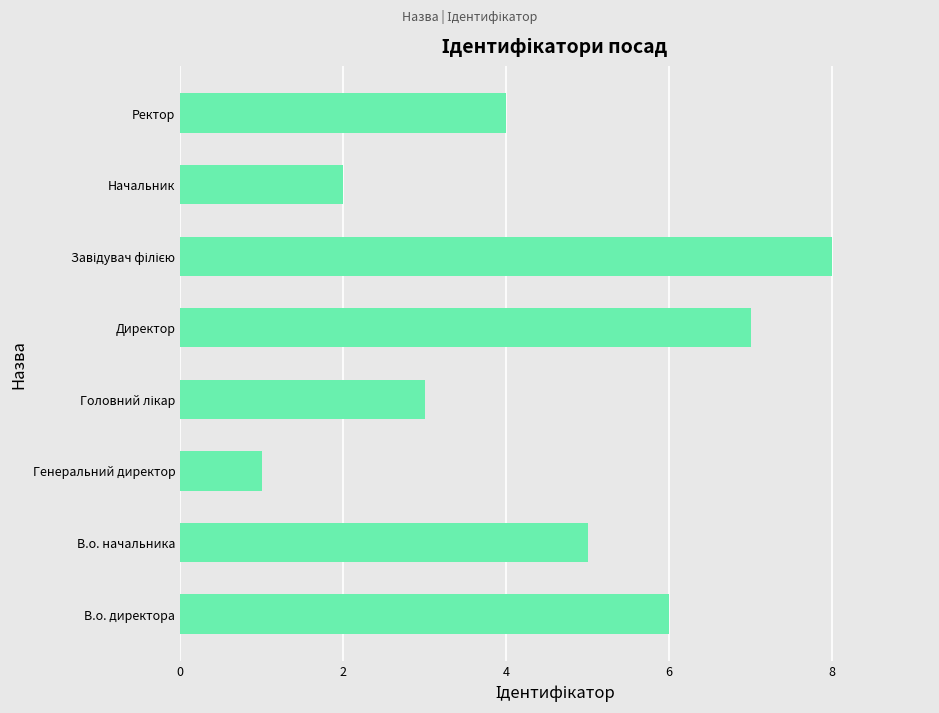

True or false: the data shows 1 at Генеральний директор.

True